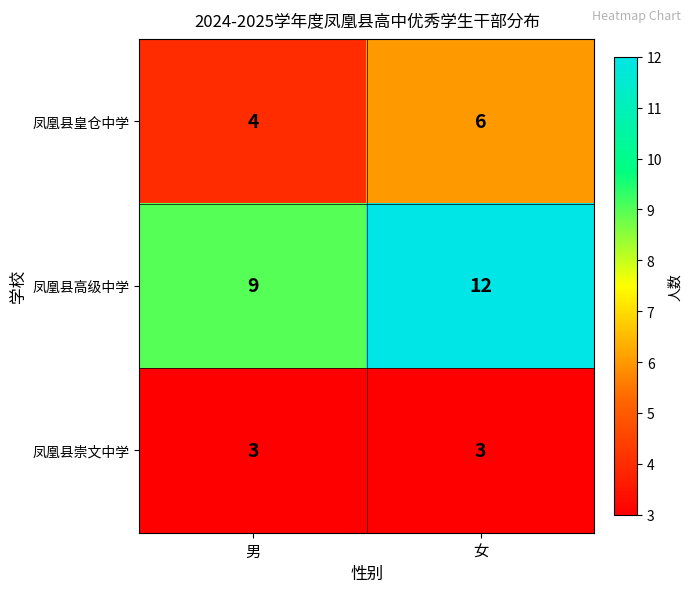

List the series in order of their peak value, highest first.

凤凰县高级中学, 凤凰县皇仓中学, 凤凰县崇文中学